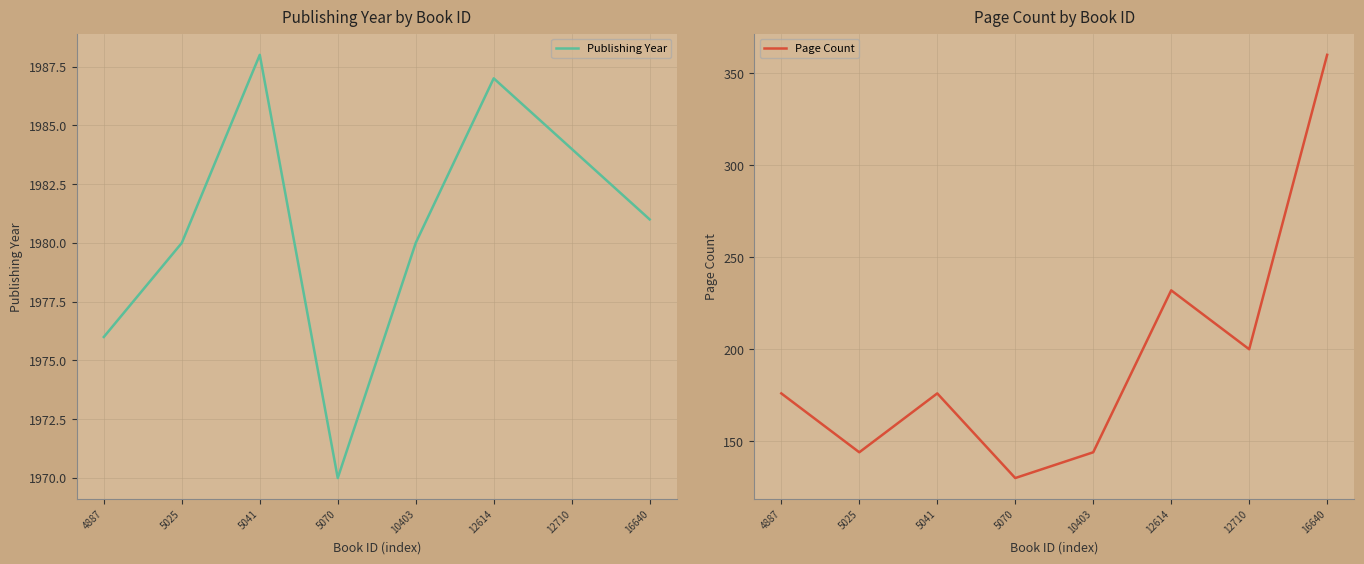

Is it true that Page Count equals 187 at 5025?

False